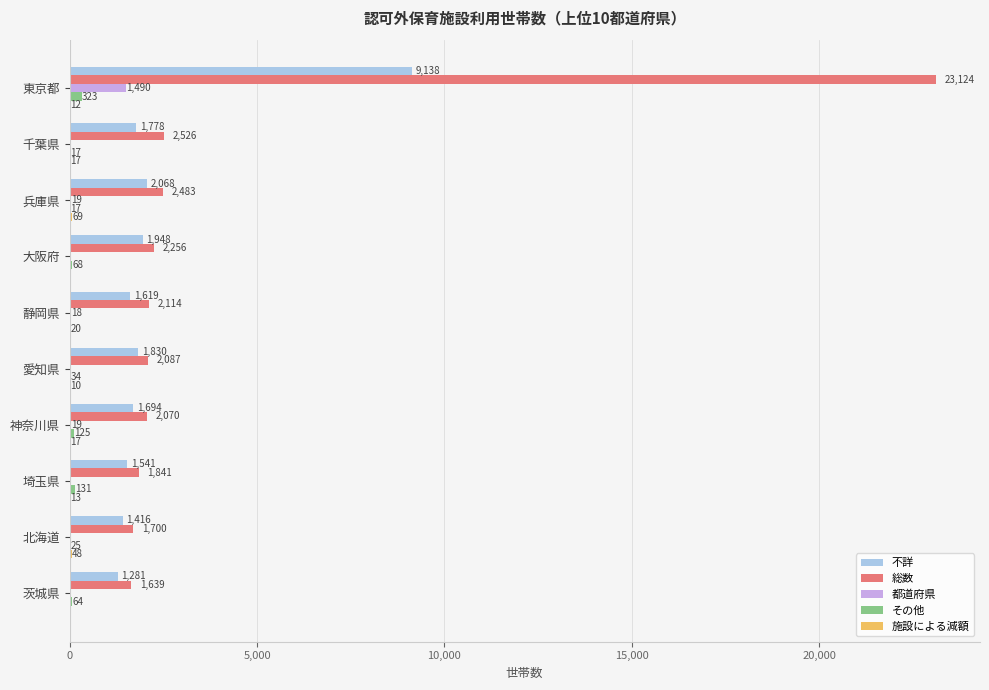

Between 千葉県 and 茨城県, which series saw the biggest shift?

総数